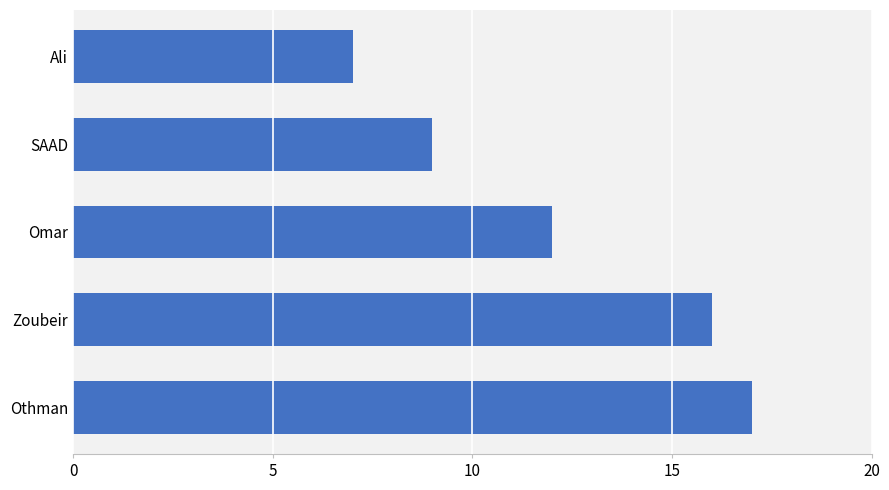

What is the maximum value shown in the chart?

17